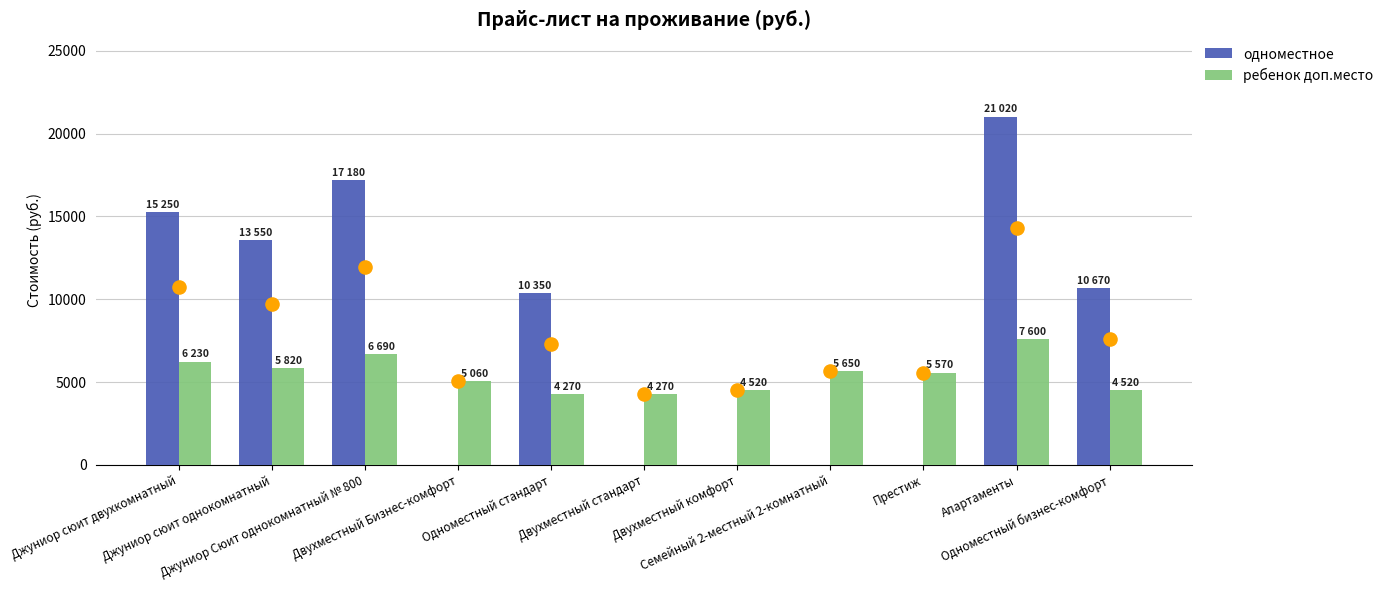

What is the total value across all series at Джуниор Сюит однокомнатный № 800?

23870